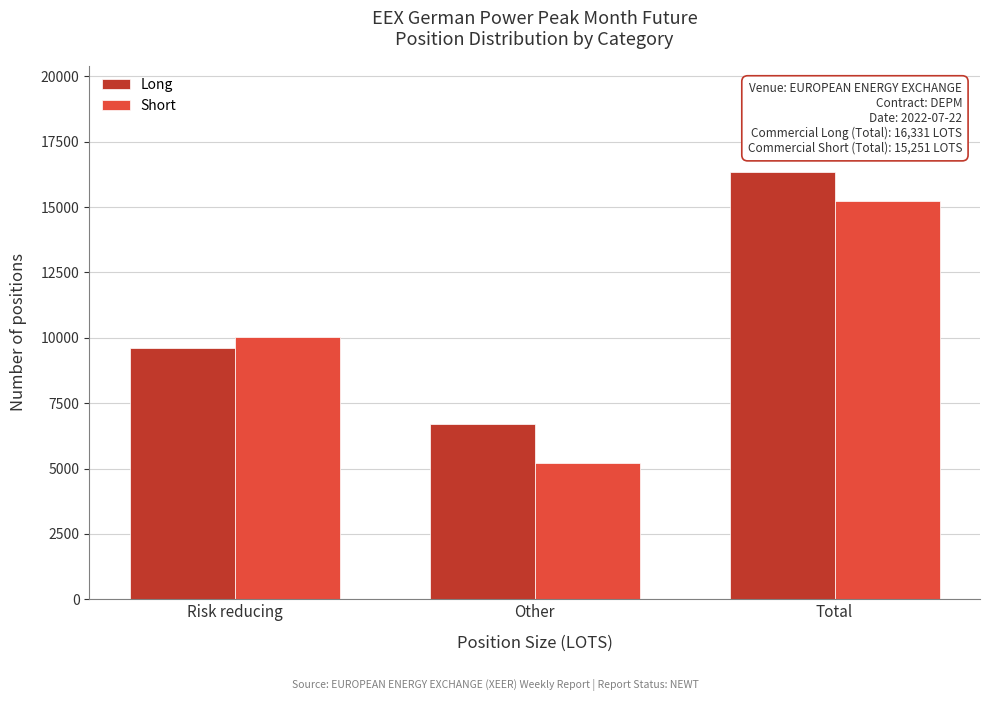

Reading right to left, transcribe all the data shown in this chart.

Long: 16331	6703	9628
Short: 15251	5212	10039